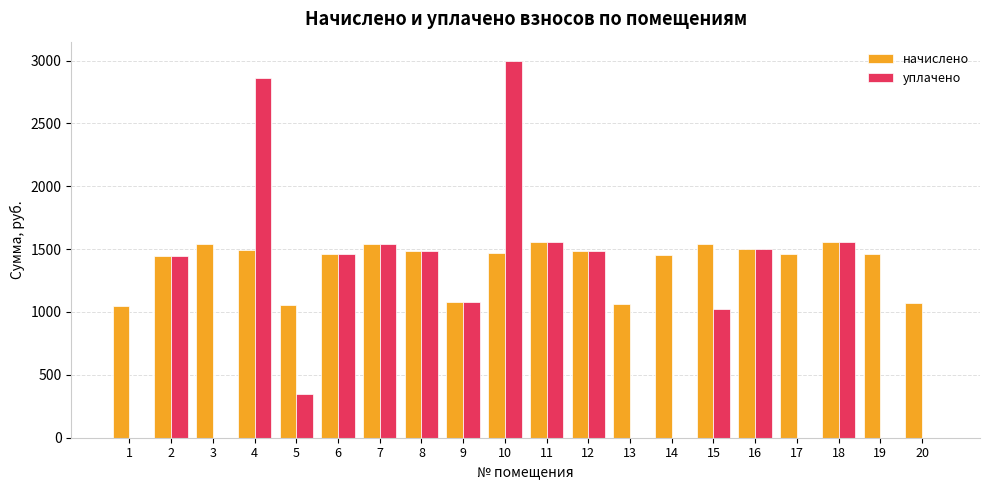

Which series changed the most between 11 and 13?

уплачено